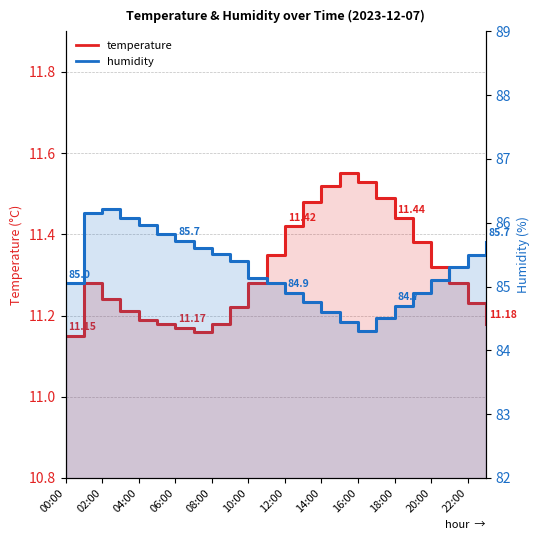

List the series in order of their overall mean, highest first.

humidity_line, temperature_line